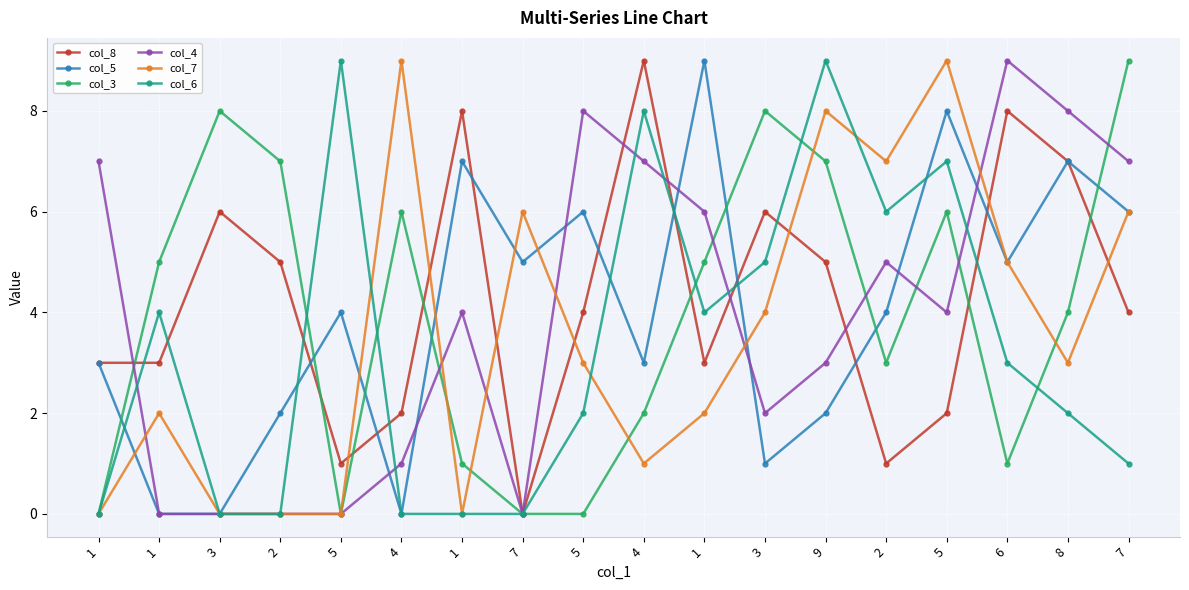

What is the spread (max minus min) of values at 5?

9